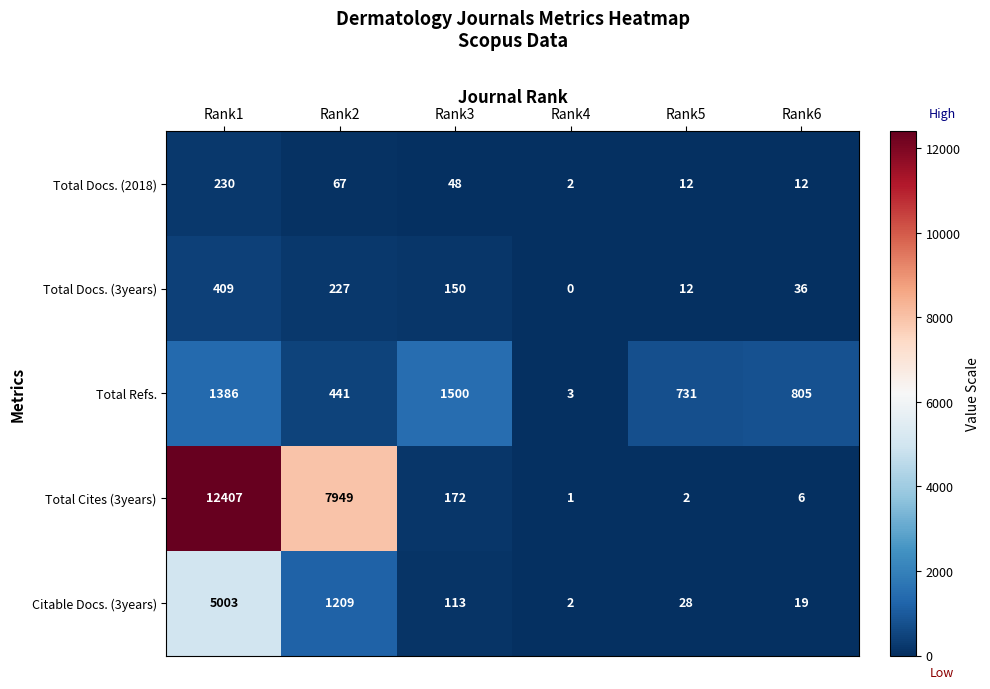

Rank the series by their maximum value, from highest to lowest.

Total Cites (3years), Citable Docs. (3years), Total Refs., Total Docs. (3years), Total Docs. (2018)